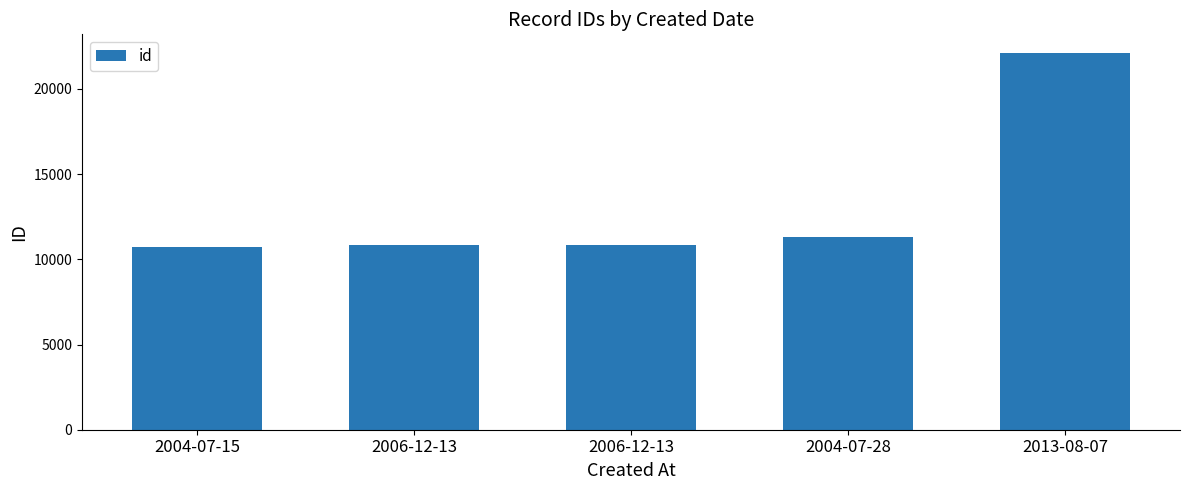

Where does the data first go above 10837?

2004-07-28